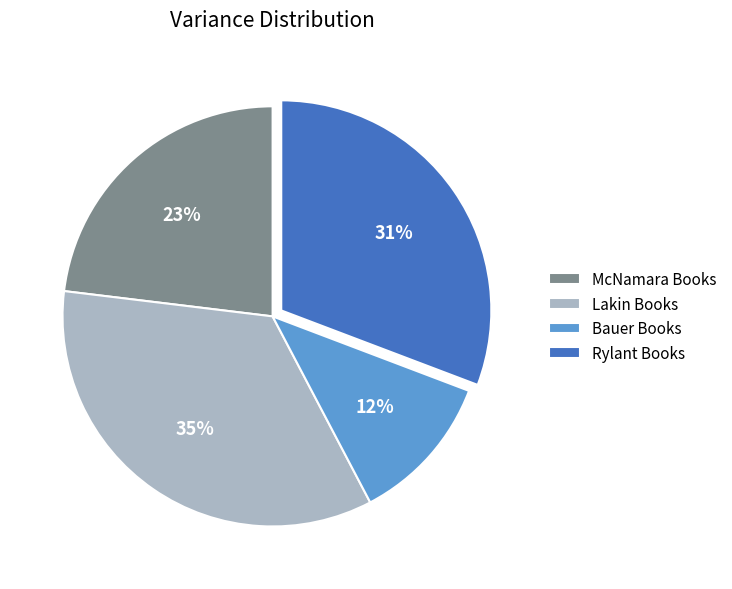

Do McNamara Books and Lakin Books together represent more than half of the pie?

Yes